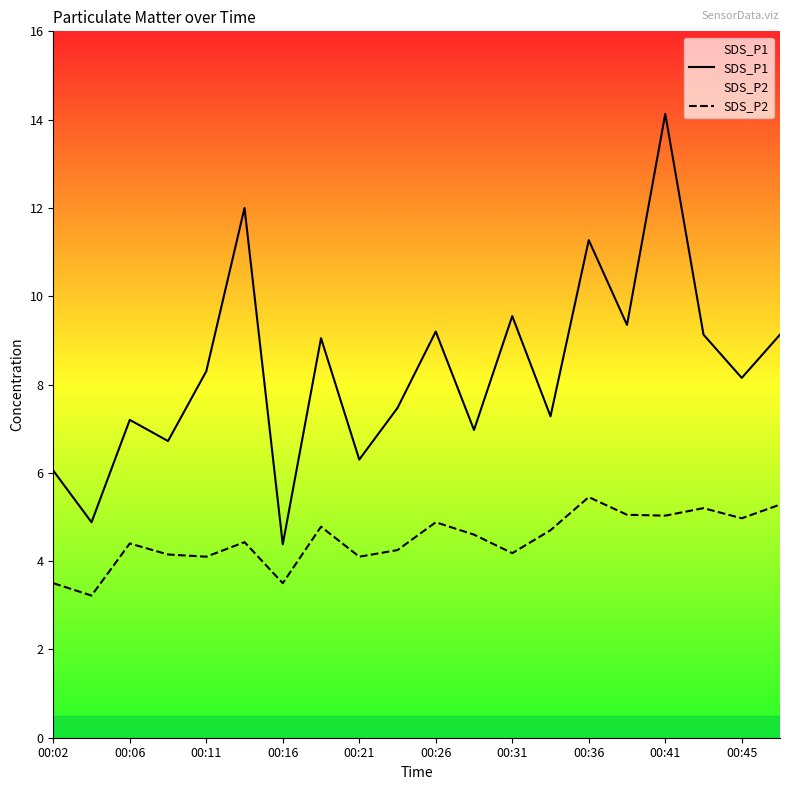

Which series has the largest total across all categories?

SDS_P1